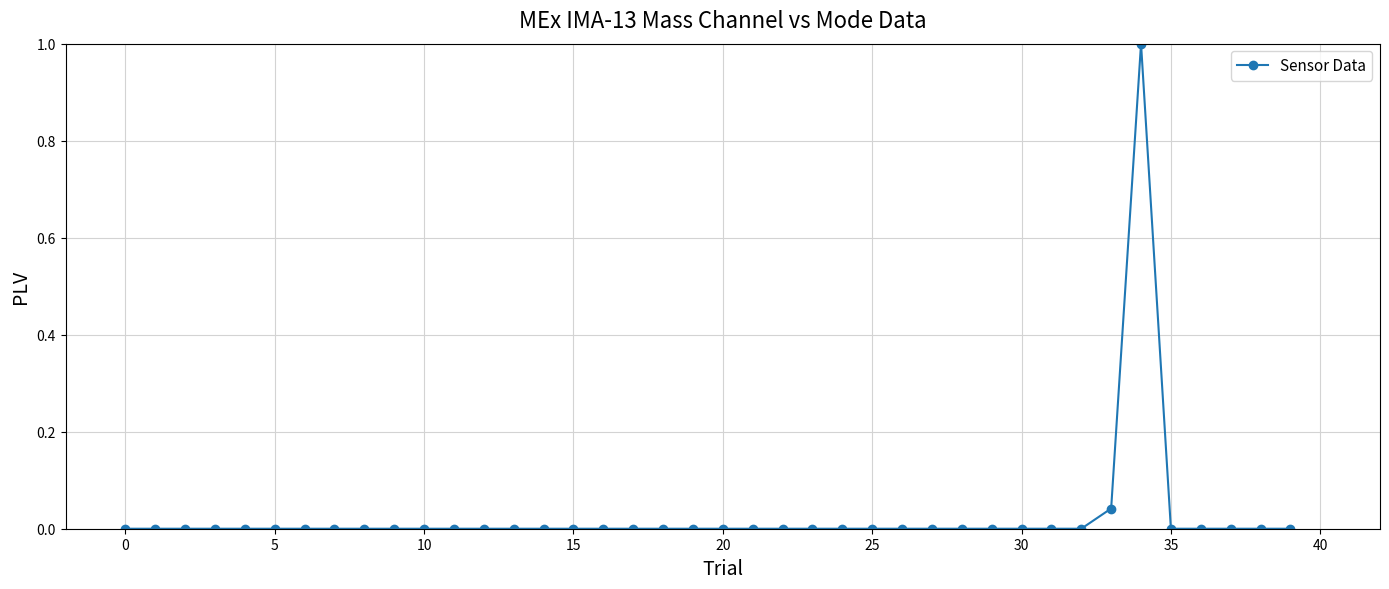

What is the difference between the maximum and minimum values?

1.0